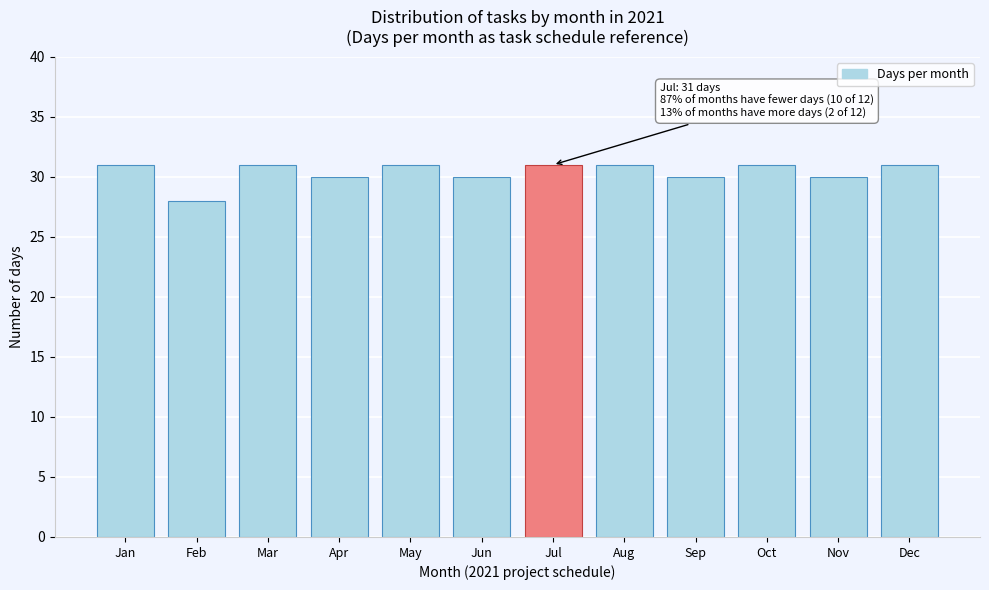

Reading left to right, list all the values displayed in this chart.

Jan=31	Feb=28	Mar=31	Apr=30	May=31	Jun=30	Jul=31	Aug=31	Sep=30	Oct=31	Nov=30	Dec=31